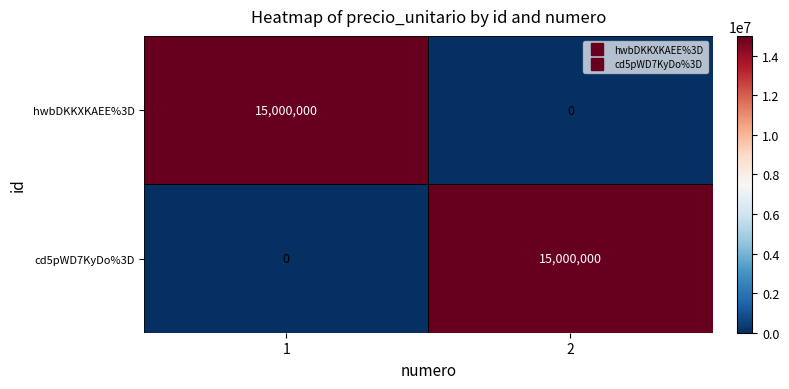

What is the difference between the highest and lowest values at 2?

15000000